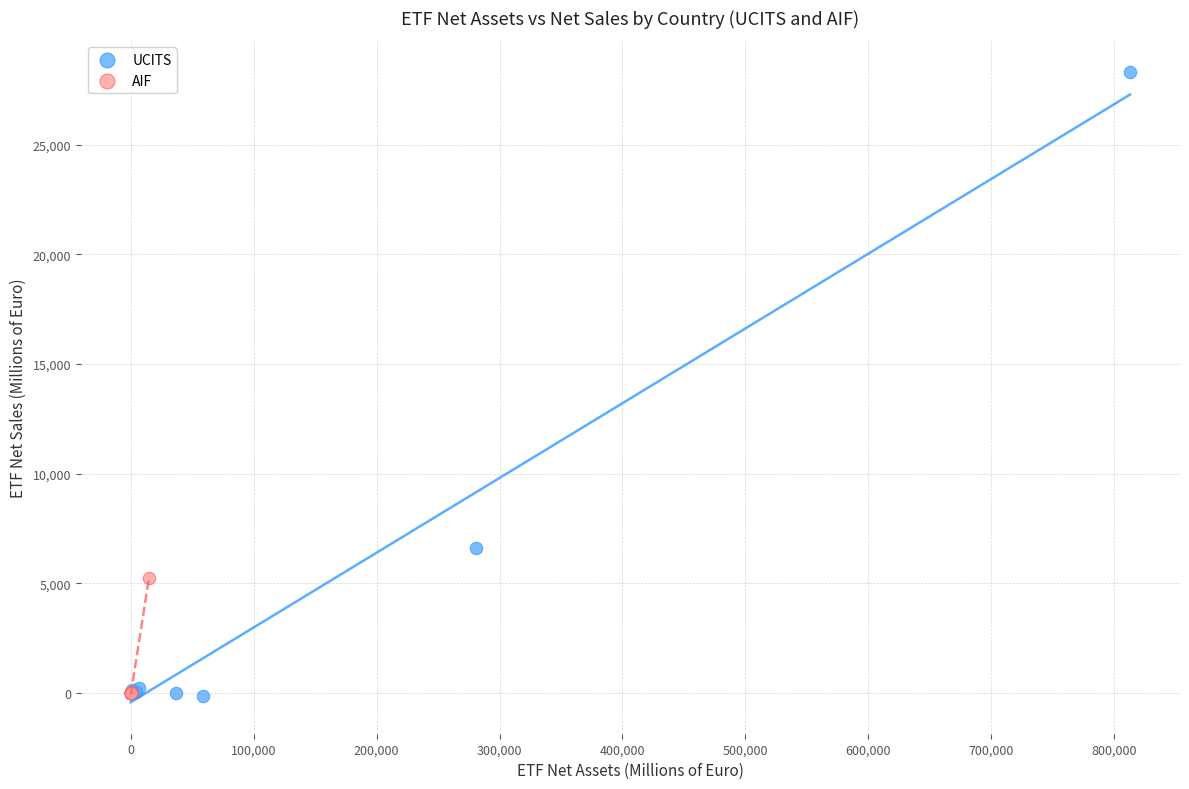

Which series has the largest Y range (max minus min)?

UCITS